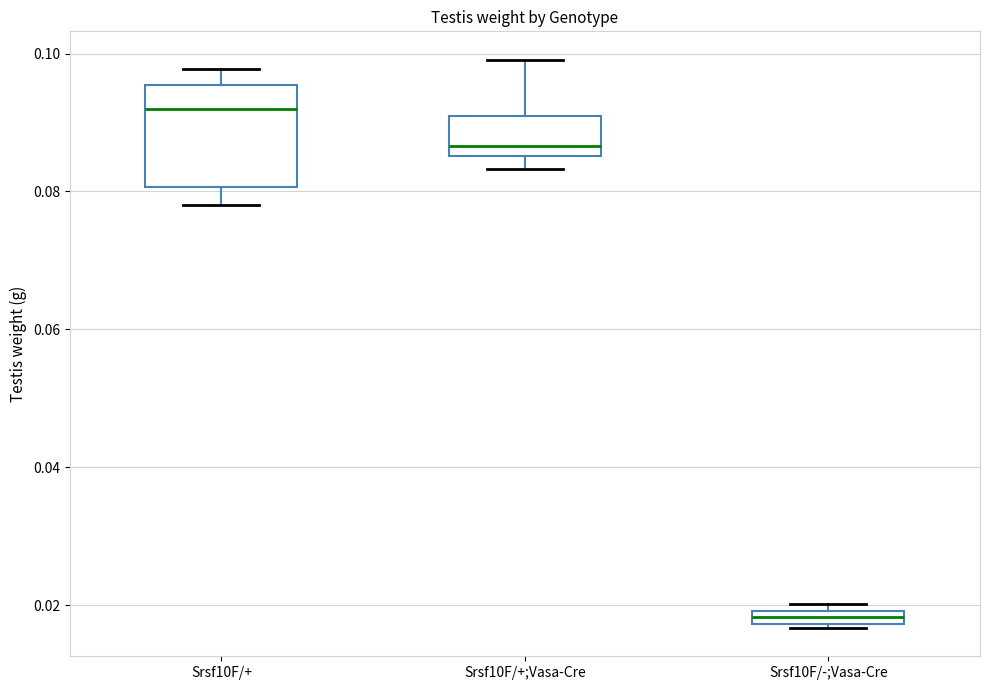

Which box's median line is the lowest?

Srsf10F/-;Vasa-Cre